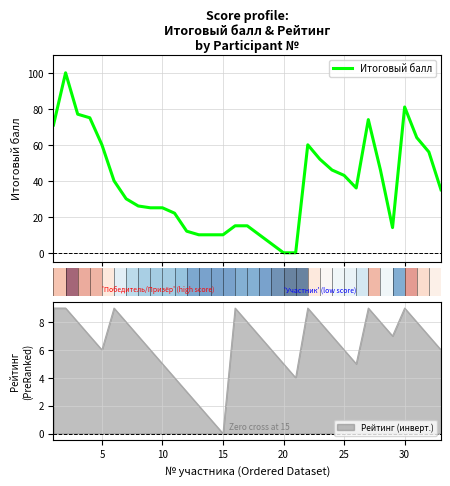

What is the highest value of the Итоговый балл series?

100